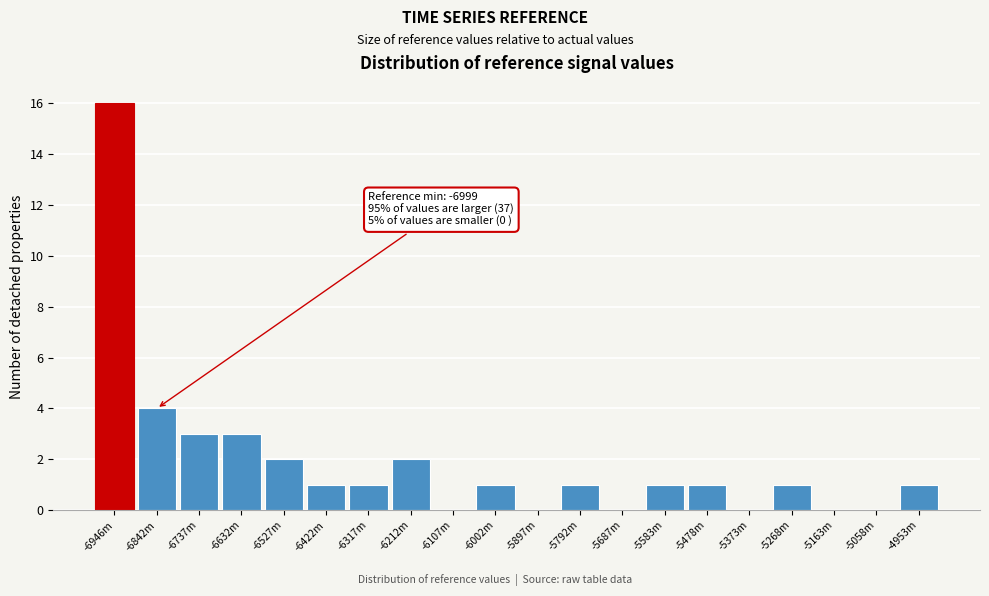

Reading left to right, extract all data points from this chart.

-6946m=16	-6842m=4	-6737m=3	-6632m=3	-6527m=2	-6422m=1	-6317m=1	-6212m=2	-6107m=0	-6002m=1	-5897m=0	-5792m=1	-5687m=0	-5583m=1	-5478m=1	-5373m=0	-5268m=1	-5163m=0	-5058m=0	-4953m=1